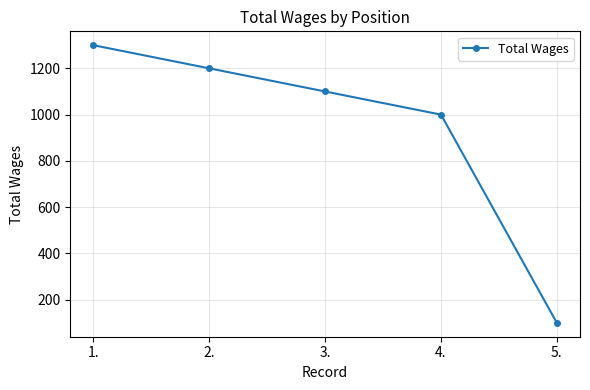

True or false: there are more than 0 points higher than both neighbors.

False